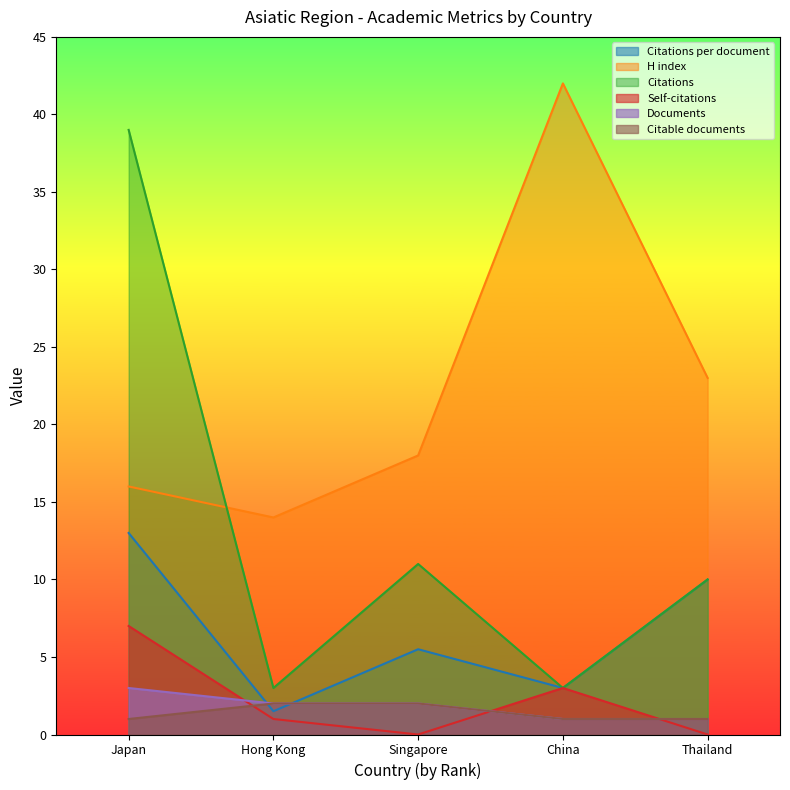

True or false: Citations and Self-citations intersect in this chart.

False